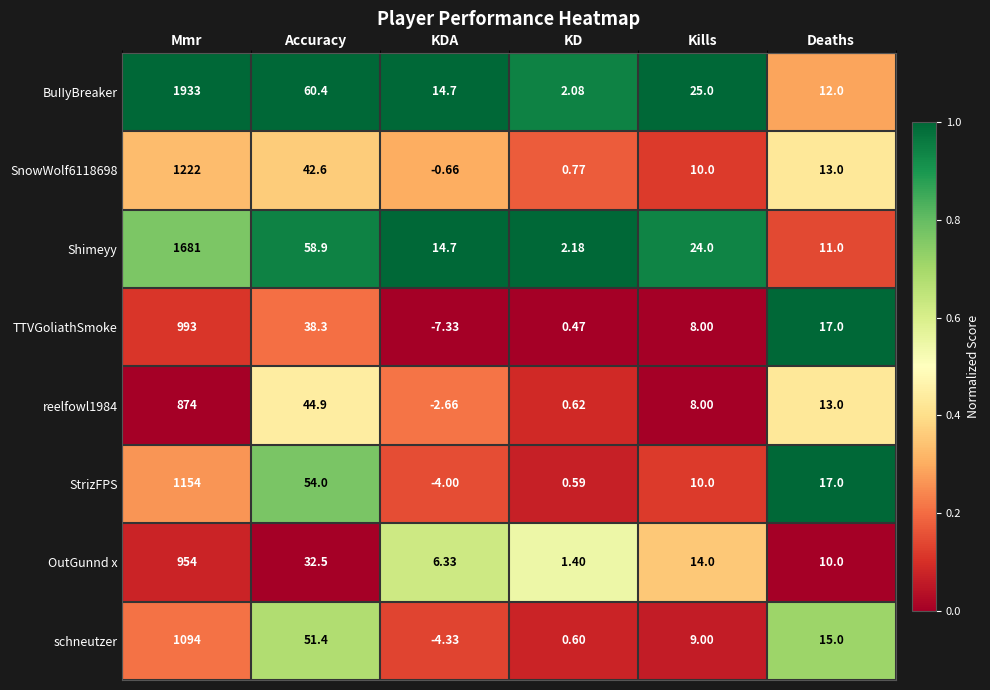

At which label does schneutzer reach its peak?

Mmr